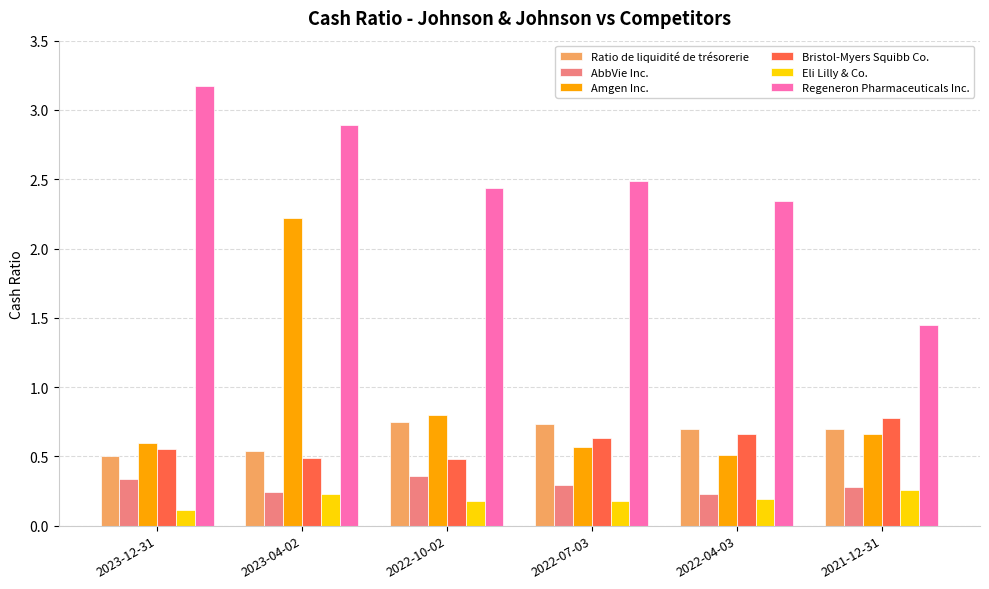

At which category does the chart reach its minimum across all series?

2023-12-31